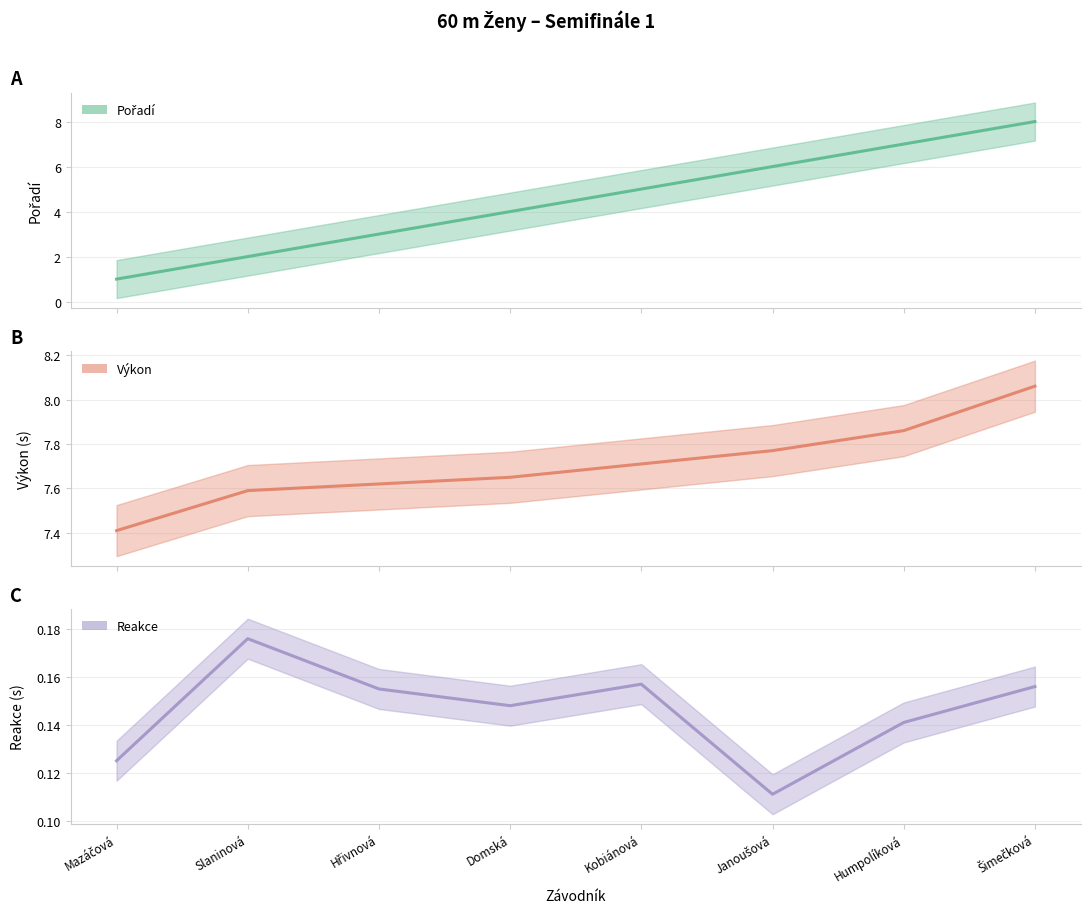

True or false: Pořadí and Výkon cross at least once.

False